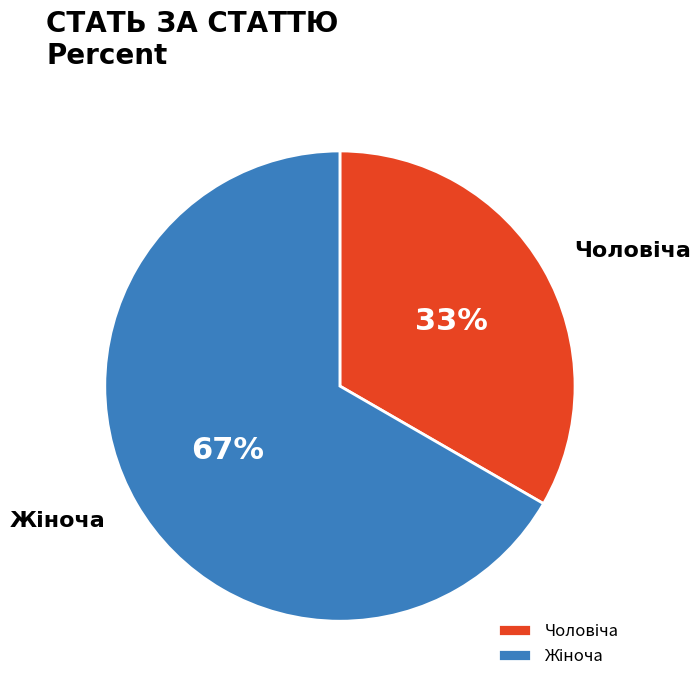

Is there a majority slice in this chart?

Yes